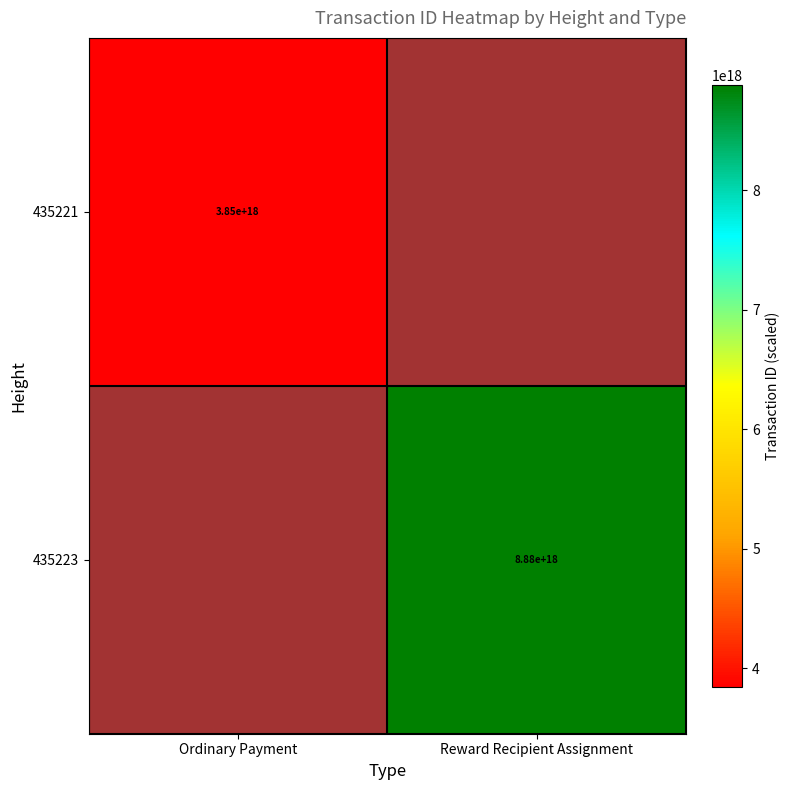

At which label does 435221 reach its peak?

Ordinary Payment